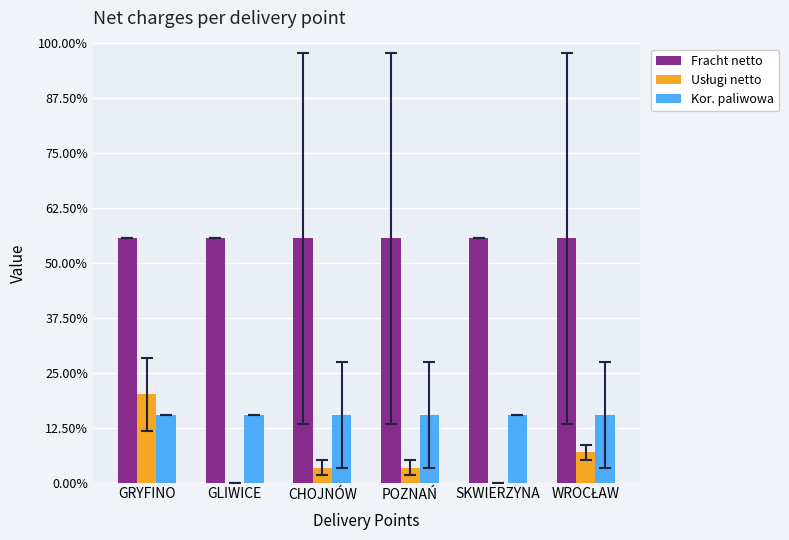

What is the value of the Fracht netto bar at the 1st from the left?

89.0